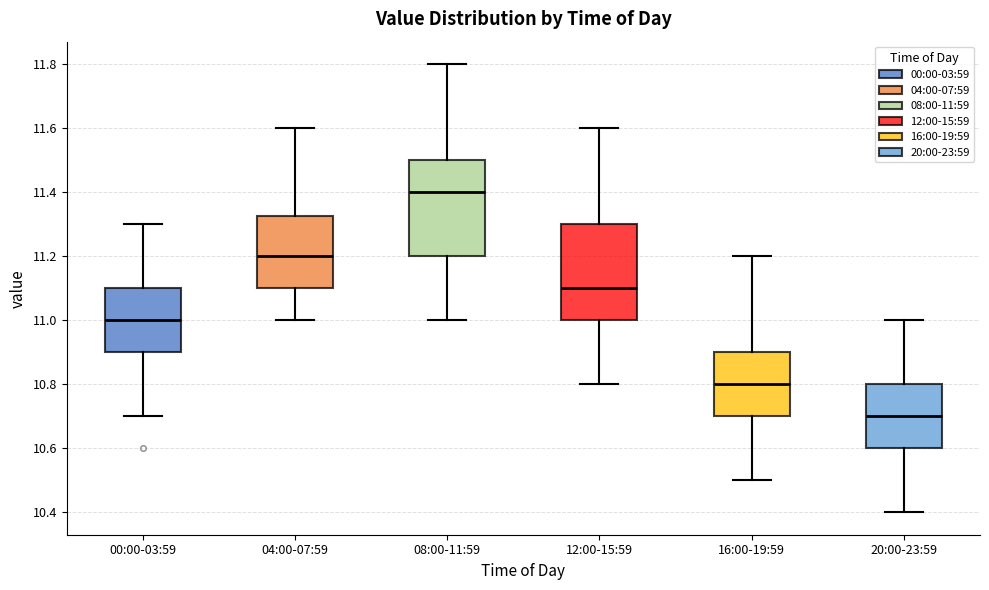

Reading left to right, read every box against the y-axis: the position of its median line, the range the box covers, and the ends of its whiskers. The values are not printed on the chart, so give them approximately, as read against the axis.

00:00-03:59: median 11.00, box 10.90 to 11.10, whiskers 10.70 to 11.30
04:00-07:59: median 11.20, box 11.10 to 11.32, whiskers 11.00 to 11.60
08:00-11:59: median 11.40, box 11.20 to 11.50, whiskers 11.00 to 11.80
12:00-15:59: median 11.10, box 11.00 to 11.30, whiskers 10.80 to 11.60
16:00-19:59: median 10.80, box 10.70 to 10.90, whiskers 10.50 to 11.20
20:00-23:59: median 10.70, box 10.60 to 10.80, whiskers 10.40 to 11.00